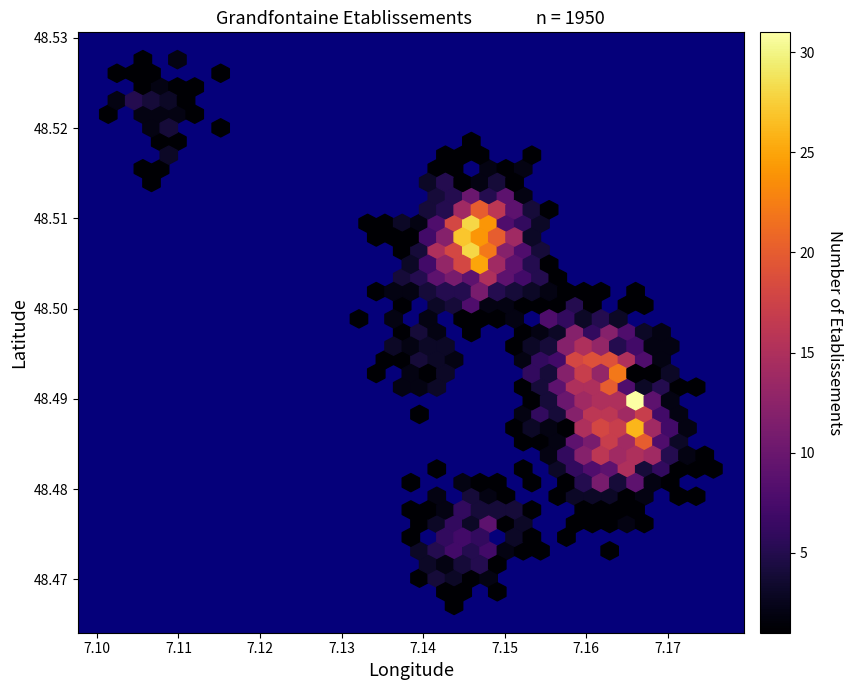

True or false: latitude has a value of 48.5 at 34.

True